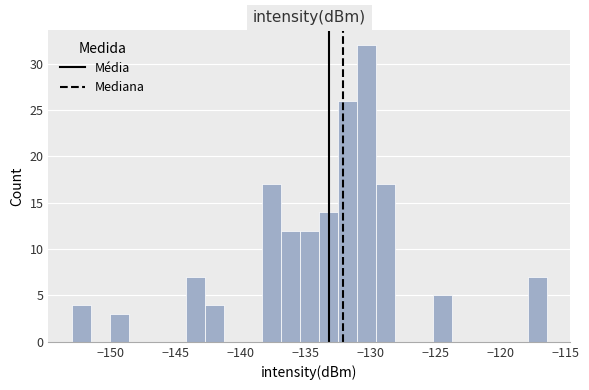

Around what value on the x-axis is the tallest bar? Give the approximate position of its centre, as read against the axis.

-130.5